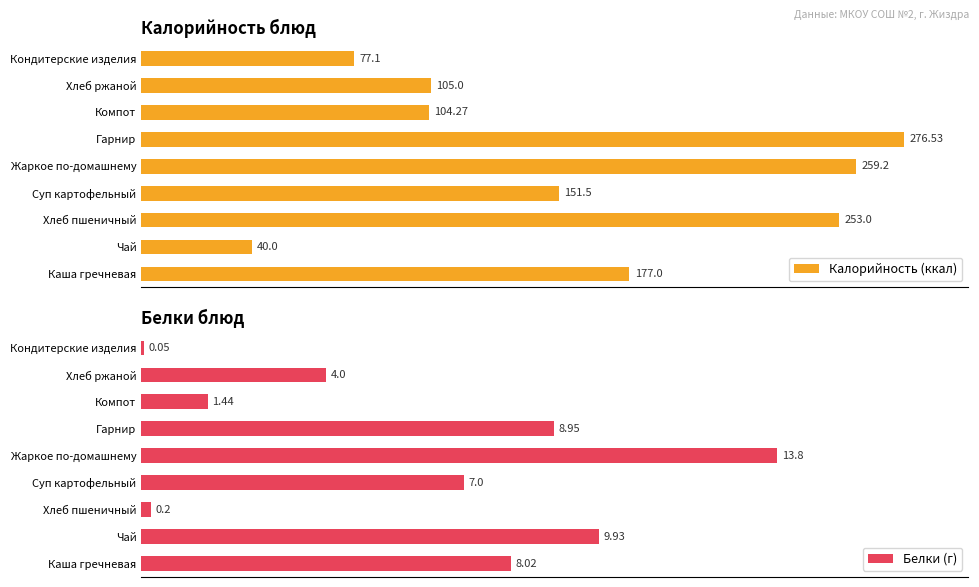

List the labels in order of Калорийность (ккал) value, largest first.

Гарнир, Жаркое по-домашнему, Хлеб пшеничный, Каша гречневая, Суп картофельный, Хлеб ржаной, Компот, Кондитерские изделия, Чай